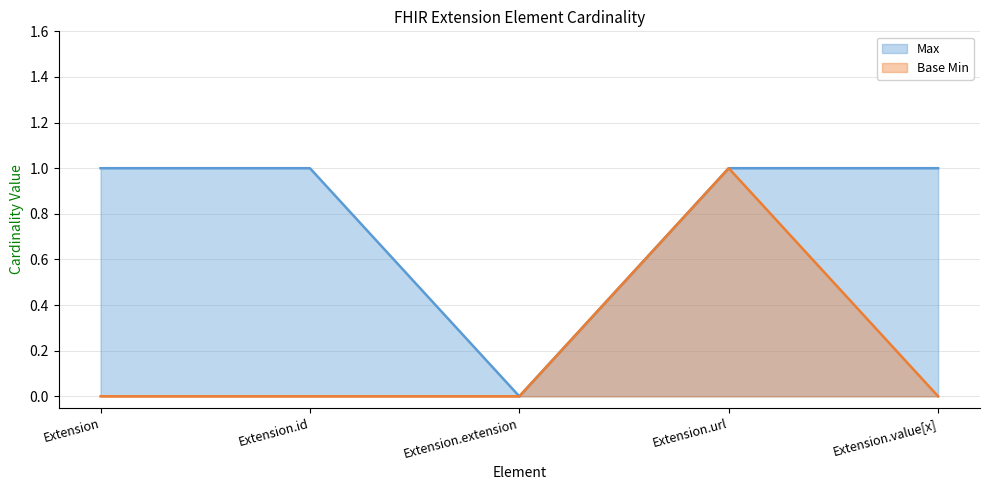

Rank the series by their average value, from highest to lowest.

Max, Base Min